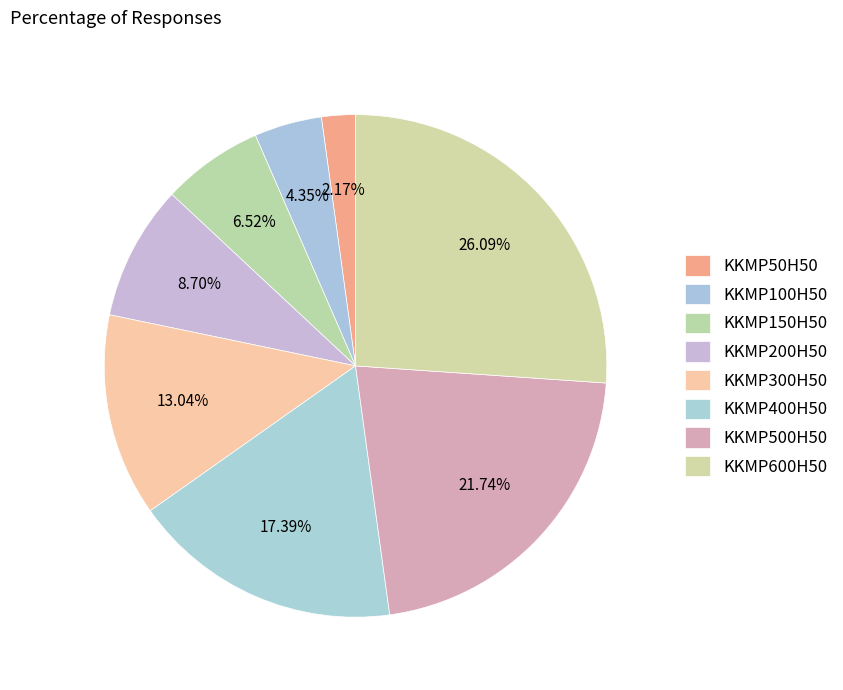

To the nearest percent, what portion does KKMP300H50 represent?

13%